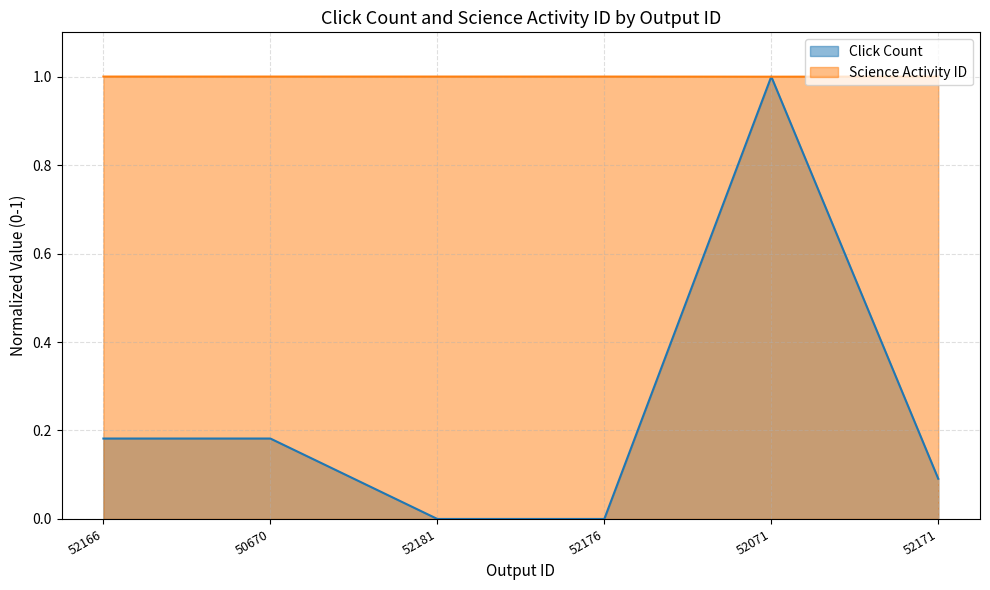

True or false: Science Activity ID has more than 1 points higher than both neighbors.

False